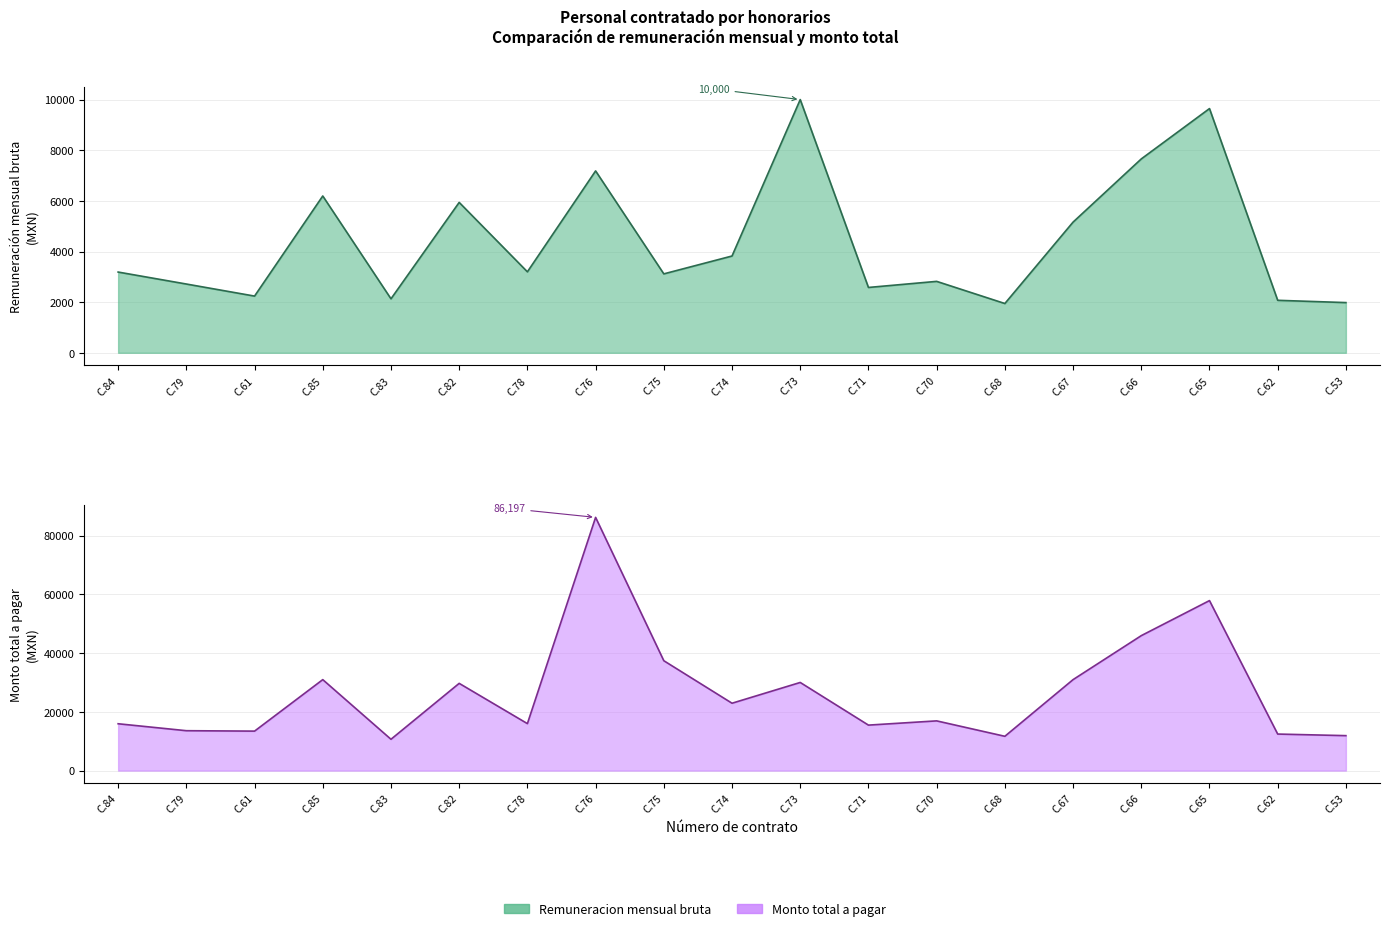

Which label corresponds to the smallest value in the chart?

C.68